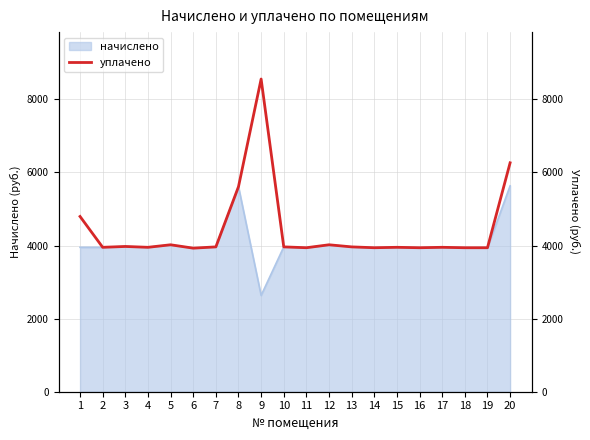

What is the change in value from 8 to 13?

-1647.4